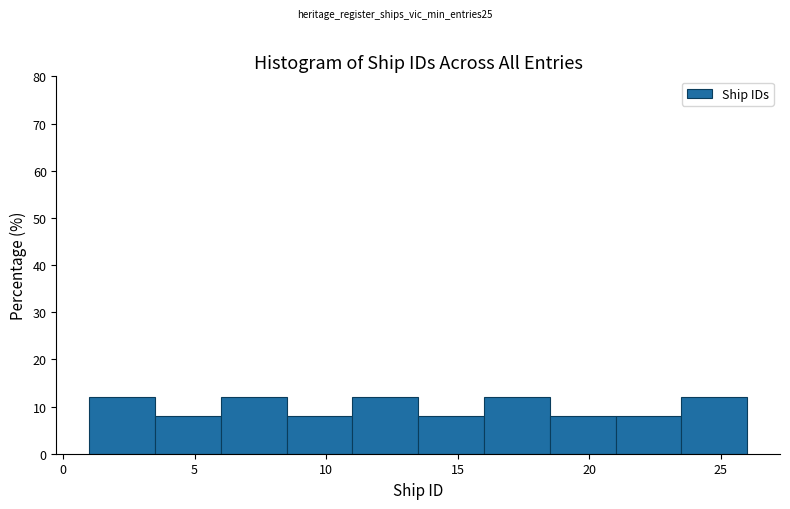

Reading left to right, transcribe this chart: for each bar, give the range it covers on the x-axis and its height. The values are not printed on the chart, so give them approximately, as read against the axis.

1.0 to 3.5: 12
3.5 to 6.0: 8
6.0 to 8.5: 12
8.5 to 11.0: 8
11.0 to 13.5: 12
13.5 to 16.0: 8
16.0 to 18.5: 12
18.5 to 21.0: 8
21.0 to 23.5: 8
23.5 to 26.0: 12